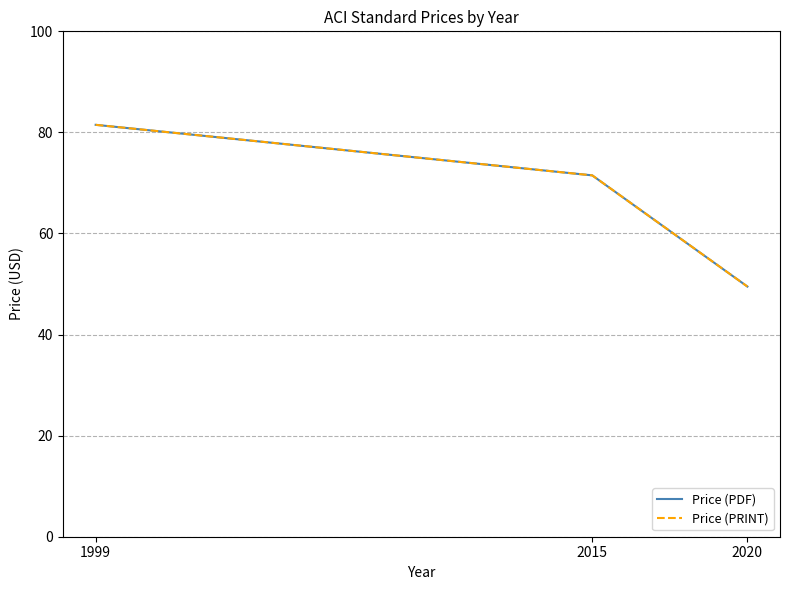

Does the chart have visible grid lines?

Yes